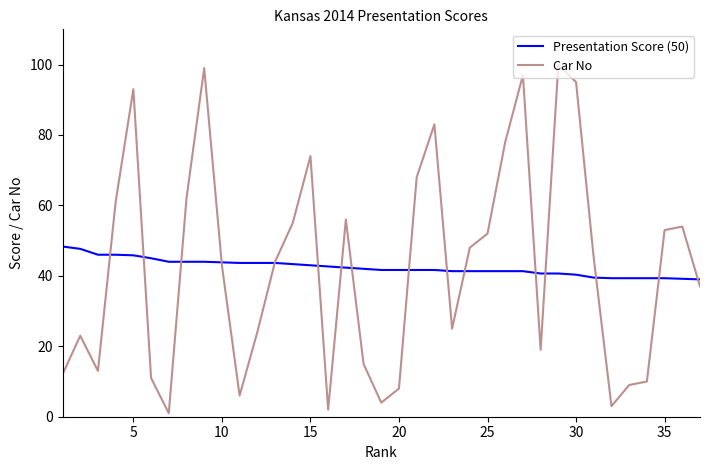

Which series has the largest range (max minus min)?

Car No